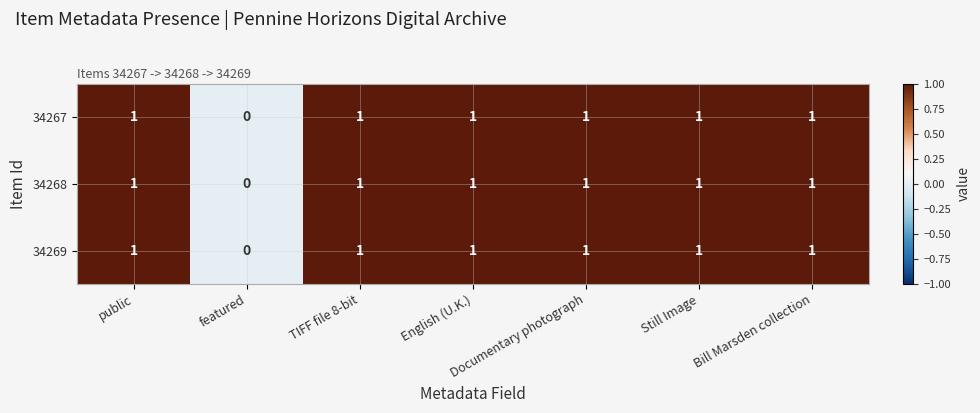

Count the 34269 values in the range 1 to 2.

6